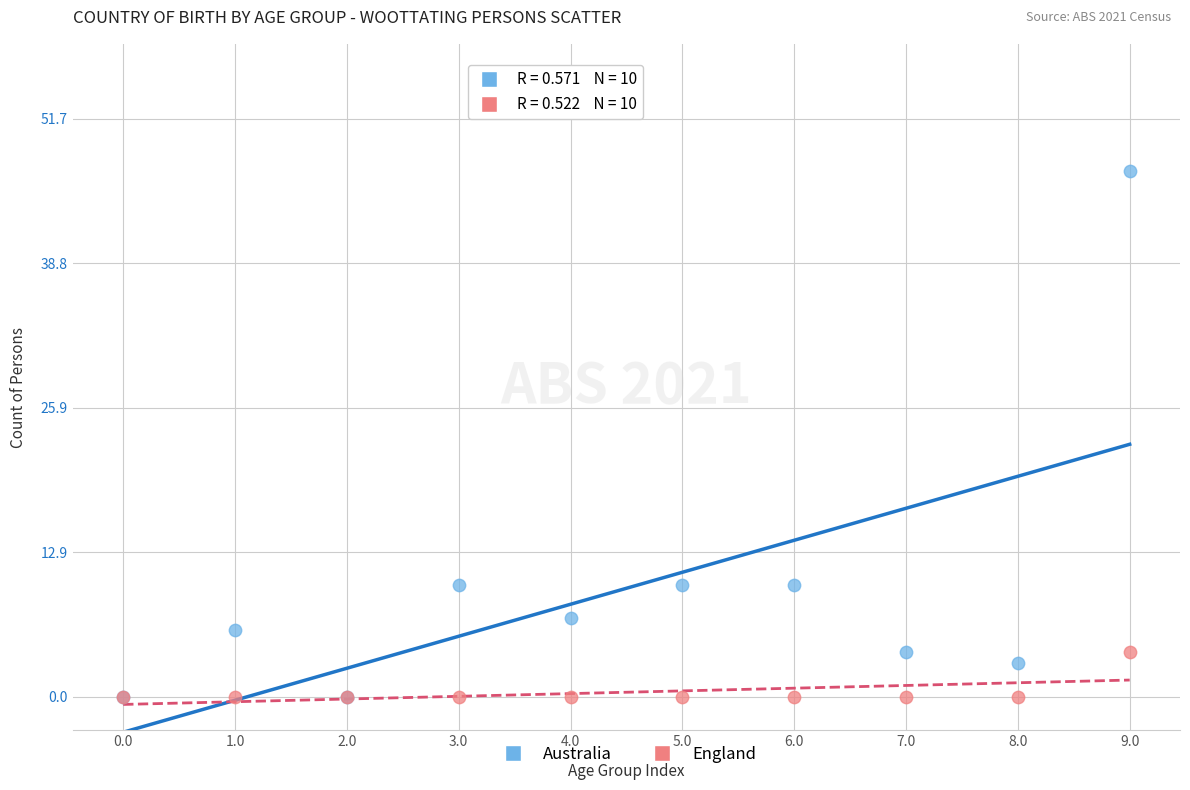

Which series has the largest Y range (max minus min)?

Australia